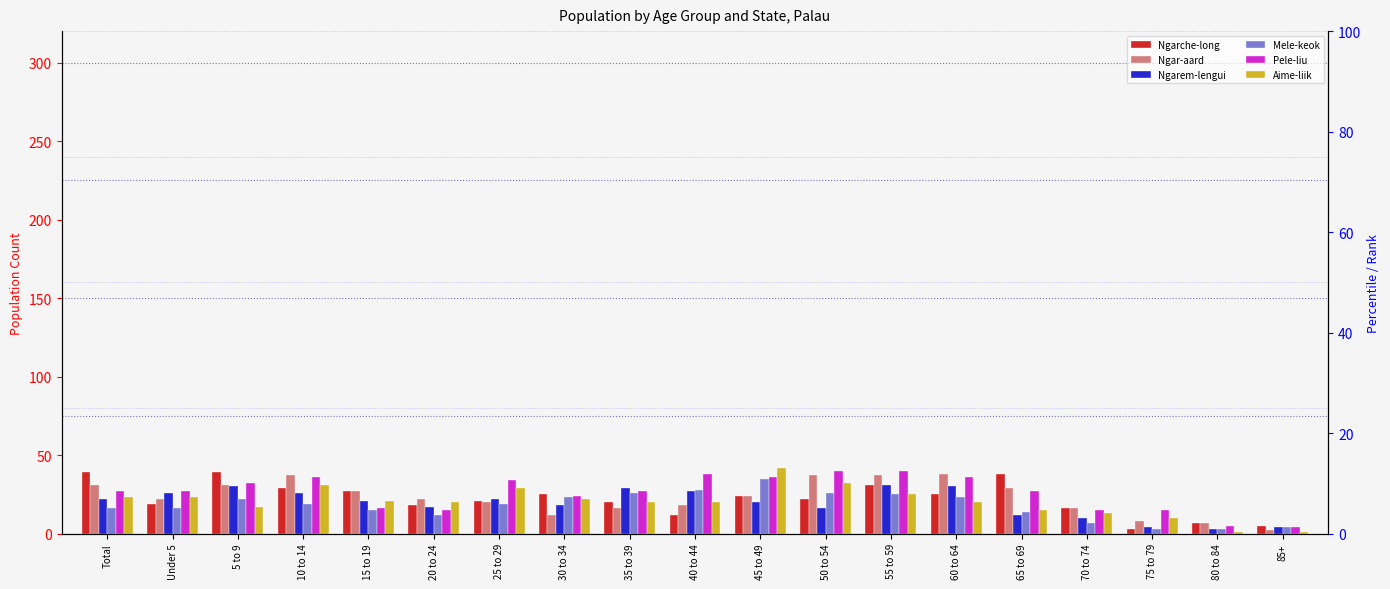

Which series has the widest spread of values?

Aime-liik